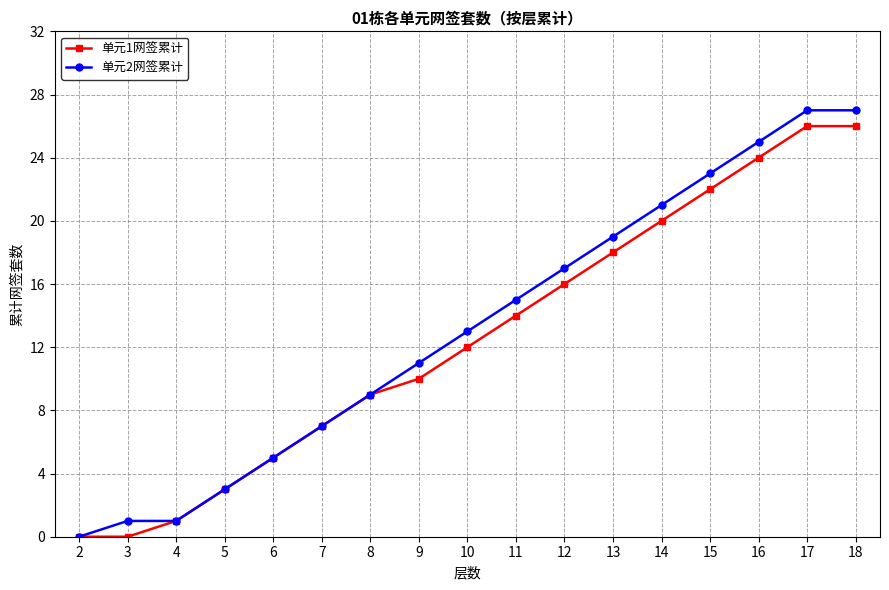

True or false: 单元2网签累计 has a value of 8 at 17.

False